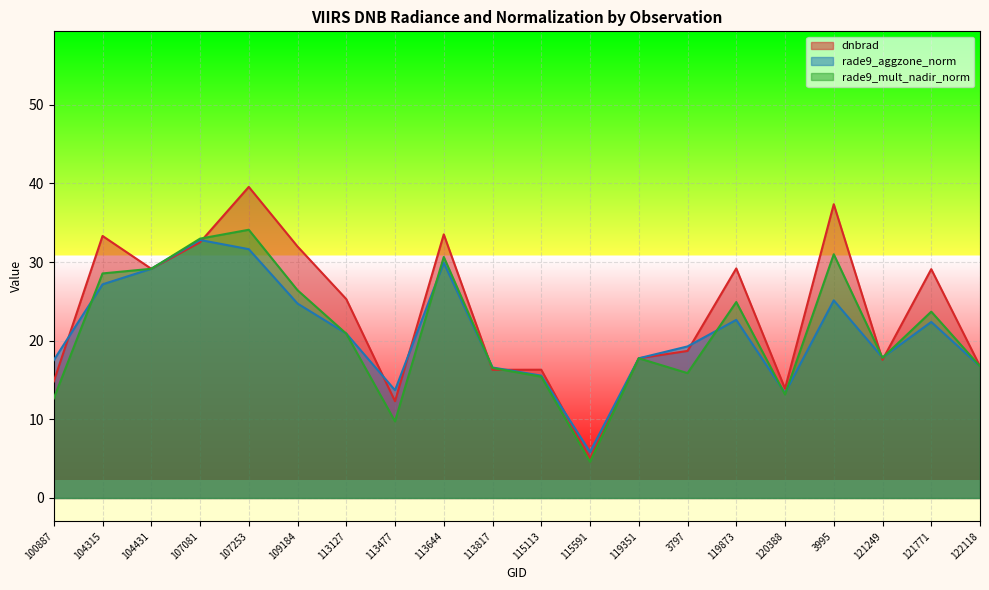

How many interior local peaks does the dnbrad series have?

7